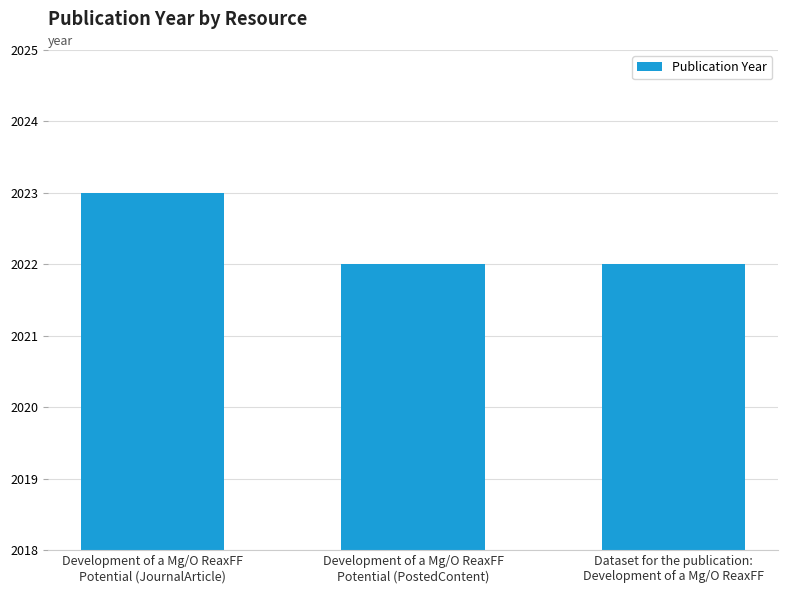

What is the greatest value displayed?

2023